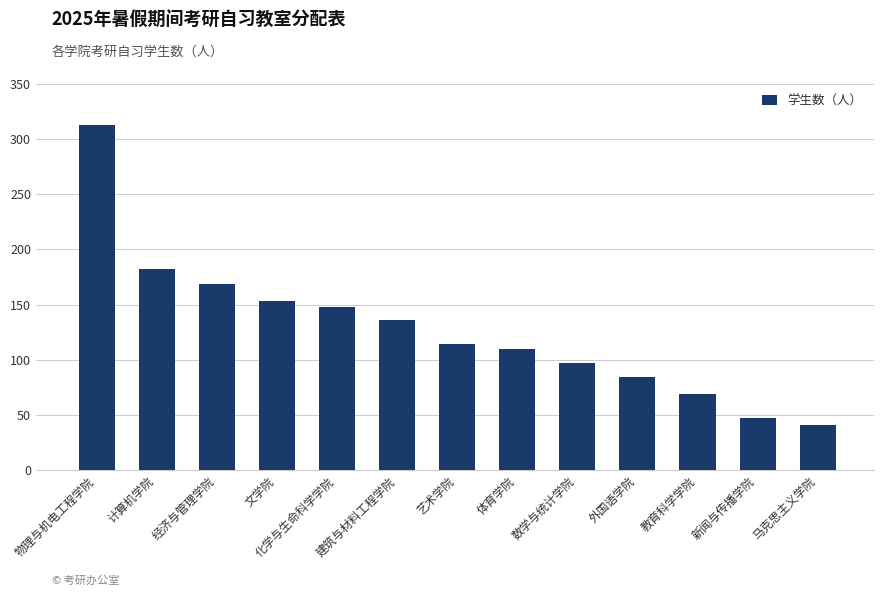

How many data points are less than 114?

6